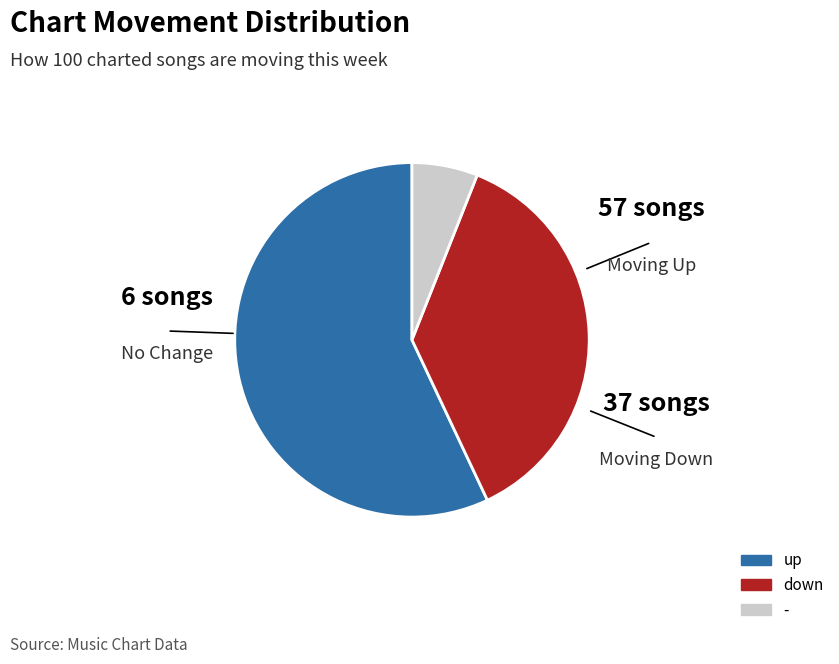

Rank the categories by value from lowest to highest.

-, down, up